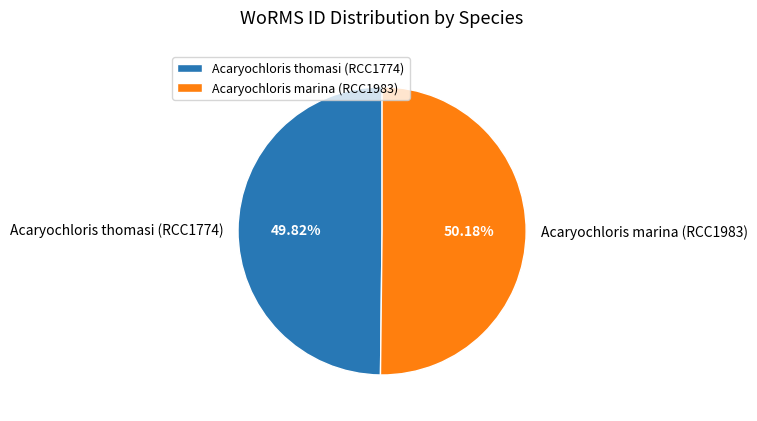

Is it true that Acaryochloris thomasi (RCC1774) is 35% of the pie?

False